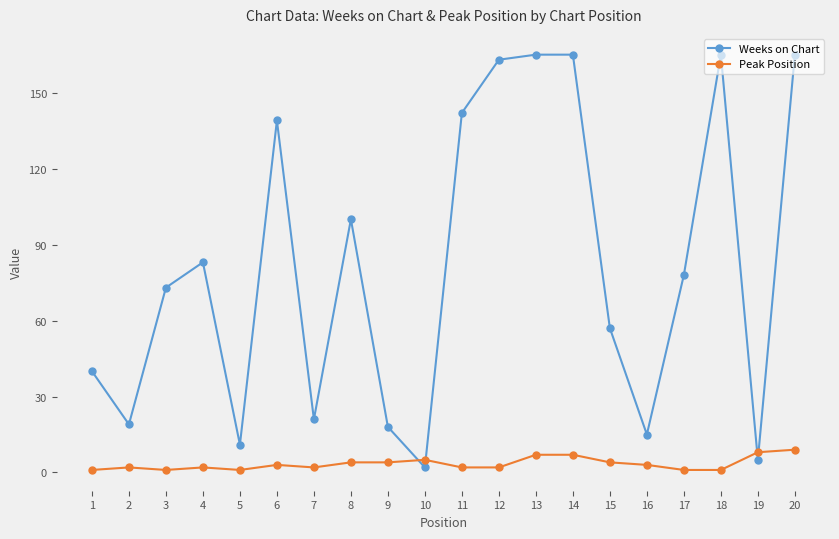

What is the total value across all series at 6?

142